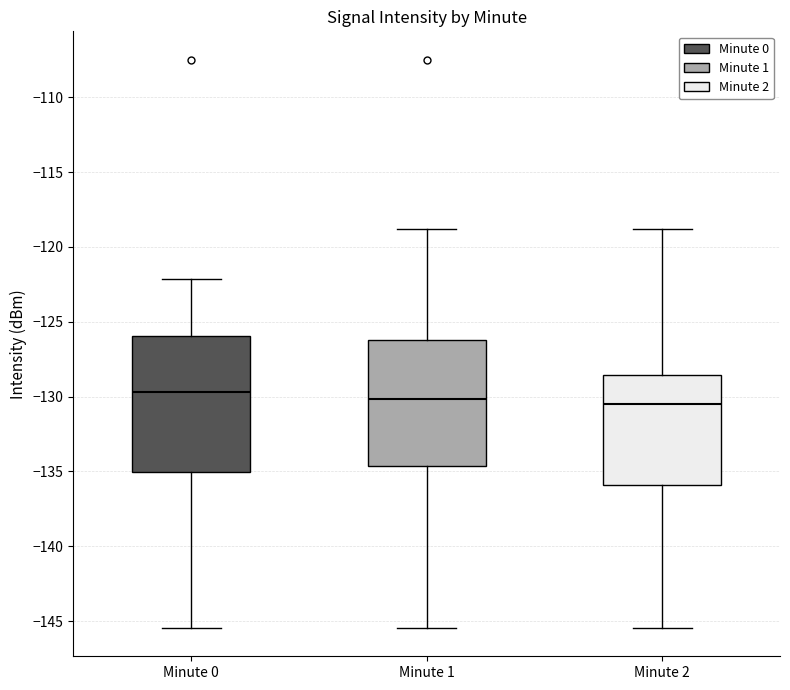

Reading left to right, transcribe this box plot: for each box, give where its median line is, the range the box spans, and where its two whiskers end, as read against the y-axis. The values are not printed on the chart, so give them approximately, as read against the axis.

Minute 0: median -129.5, box -135.0 to -126.0, whiskers -145.5 to -122.0
Minute 1: median -130.0, box -134.5 to -126.0, whiskers -145.5 to -119.0
Minute 2: median -130.5, box -136.0 to -128.5, whiskers -145.5 to -119.0